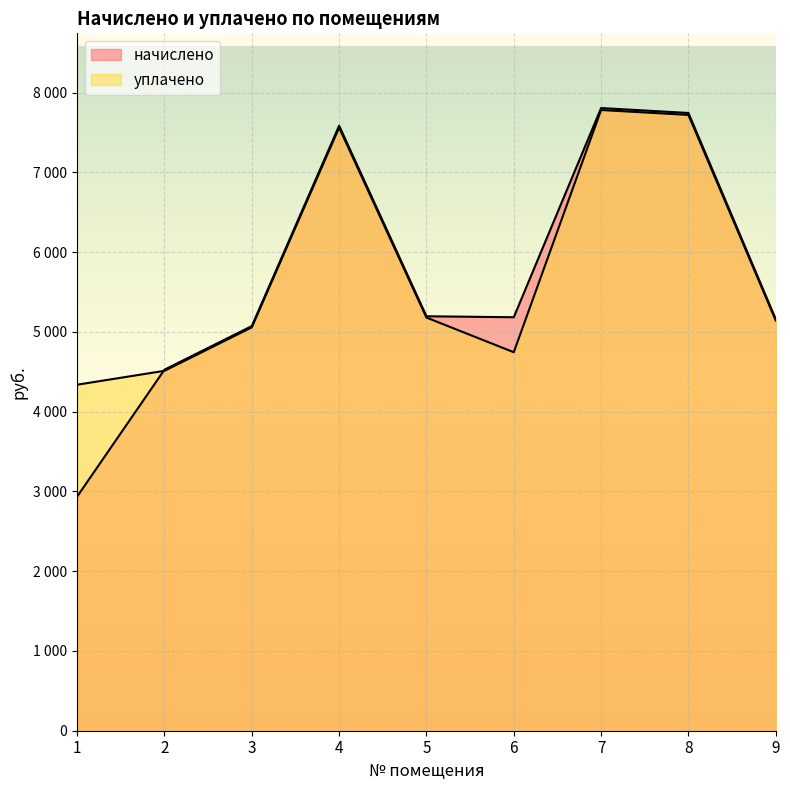

Where does the начислено series first go above 5183?

4